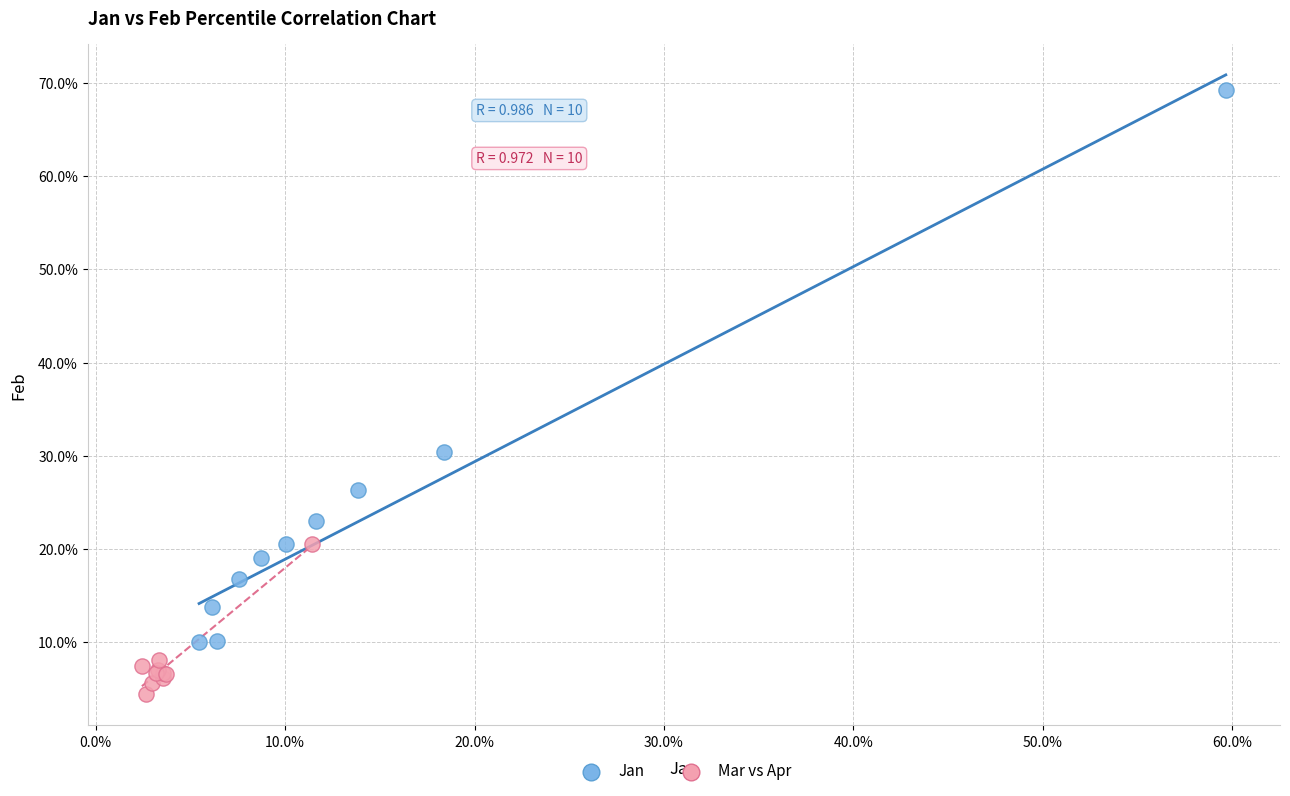

What are all the series names shown in the legend?

Jan, Mar vs Apr